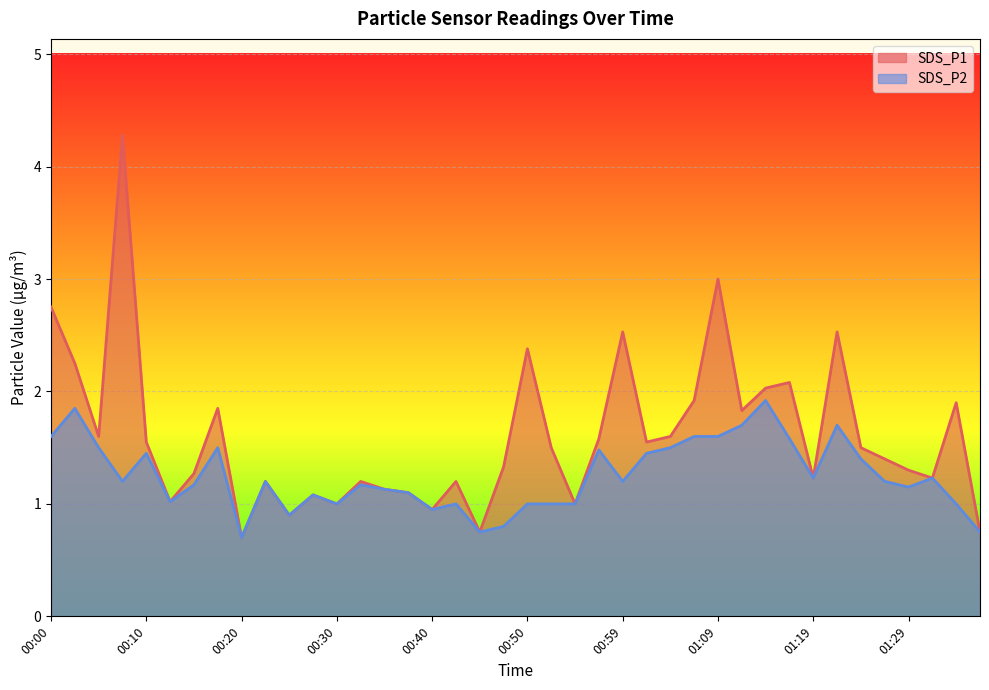

The SDS_P2 series shows 0.4 at 00:45. True or false?

False